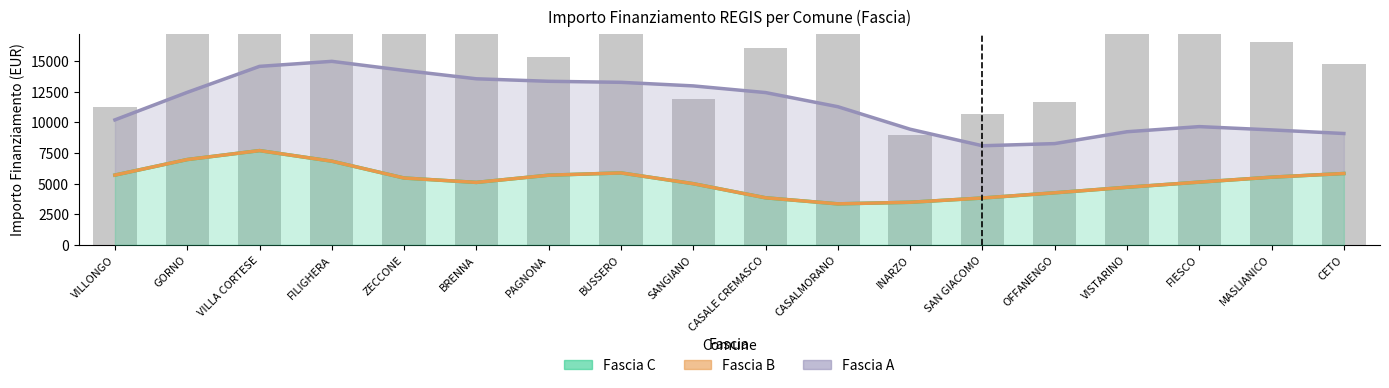

What is the value of the Fascia B bar at the 14th from the left?

4248.9